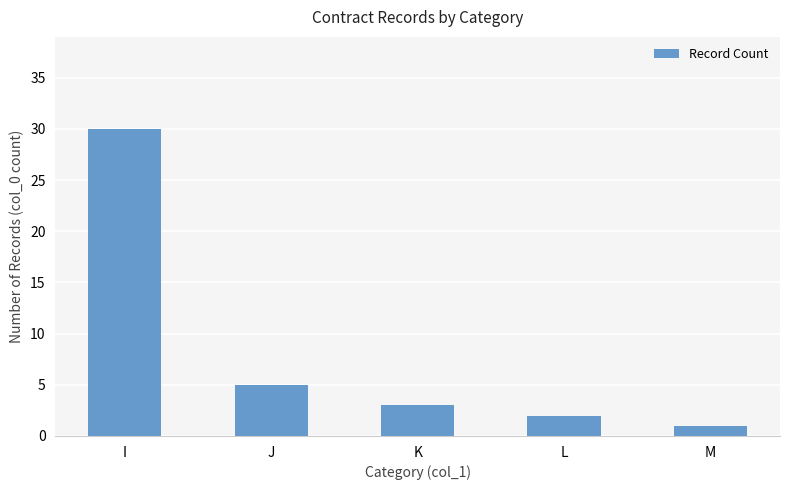

Approximately how many times larger is the value at L compared to K?

0.7